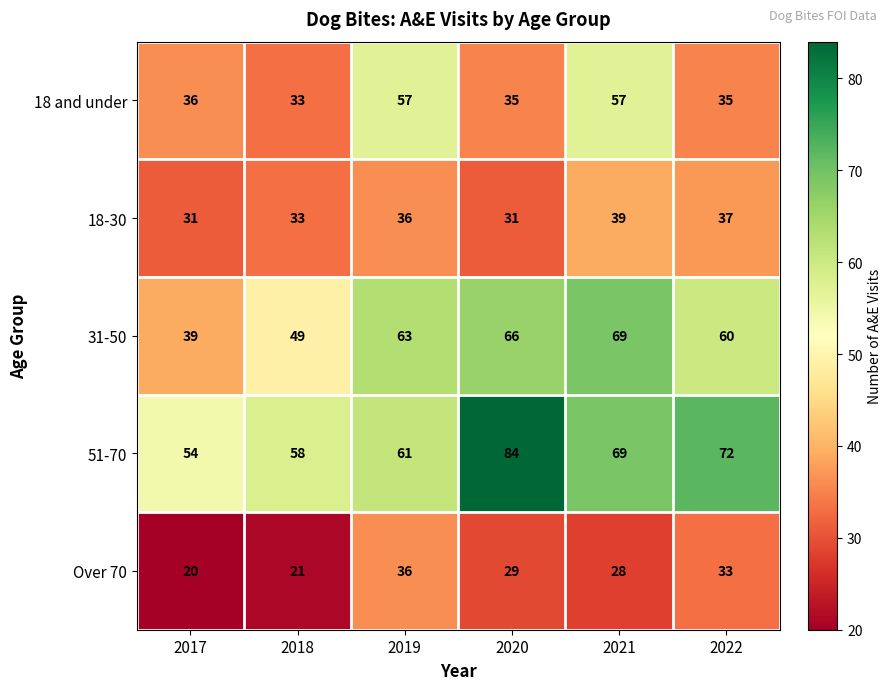

Reading right to left, extract all data points from this chart.

18 and under: 2022=35	2021=57	2020=35	2019=57	2018=33	2017=36
18-30: 2022=37	2021=39	2020=31	2019=36	2018=33	2017=31
31-50: 2022=60	2021=69	2020=66	2019=63	2018=49	2017=39
51-70: 2022=72	2021=69	2020=84	2019=61	2018=58	2017=54
Over 70: 2022=33	2021=28	2020=29	2019=36	2018=21	2017=20